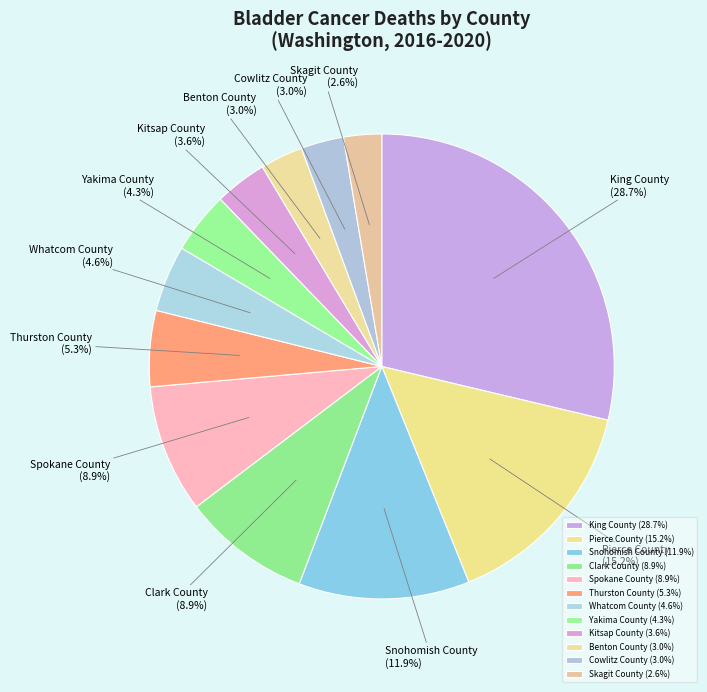

Do King County and Skagit County together represent more than half of the pie?

No